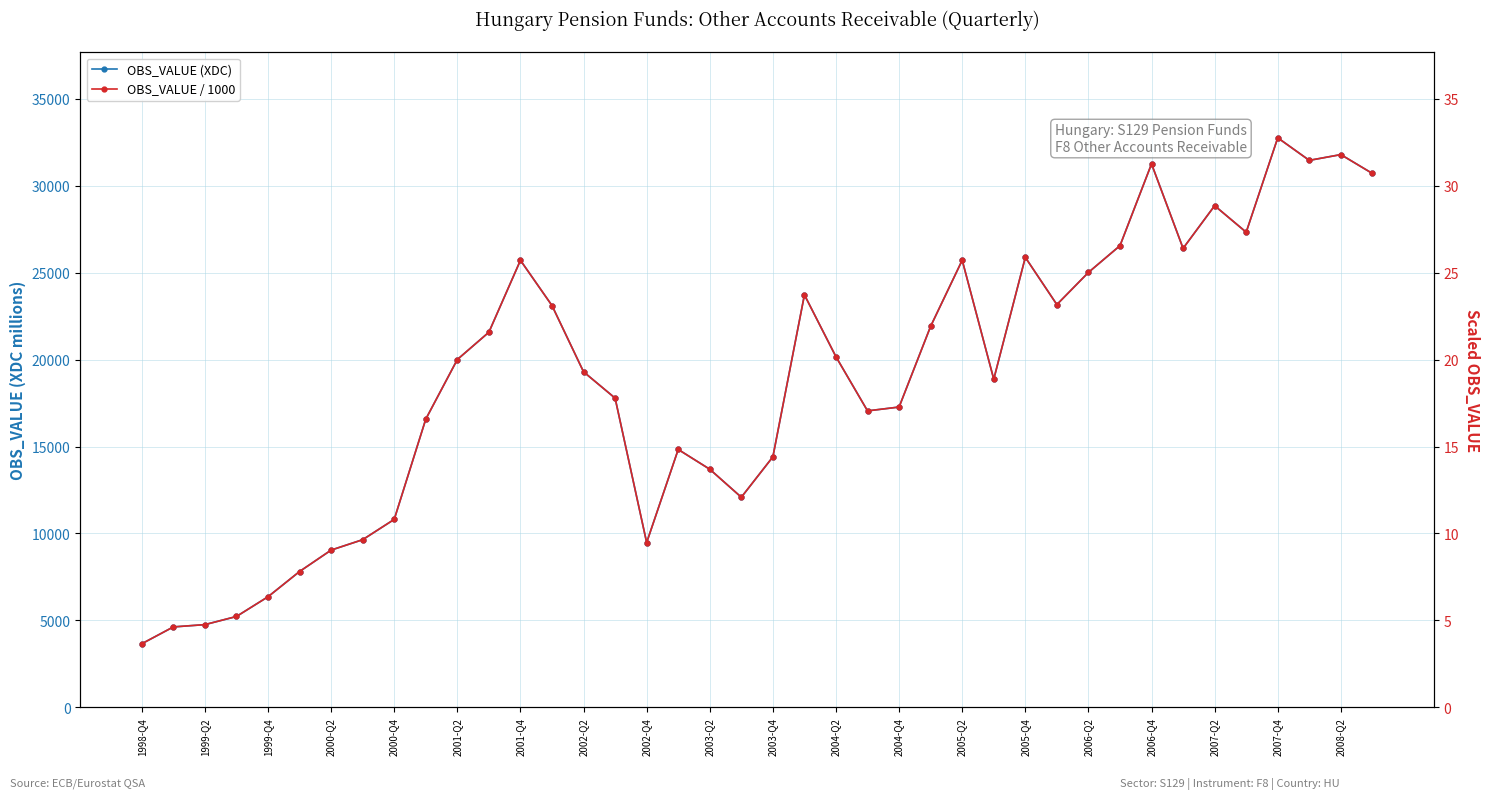

List the series in order of their peak value, lowest first.

OBS_VALUE / 1000, OBS_VALUE (XDC)